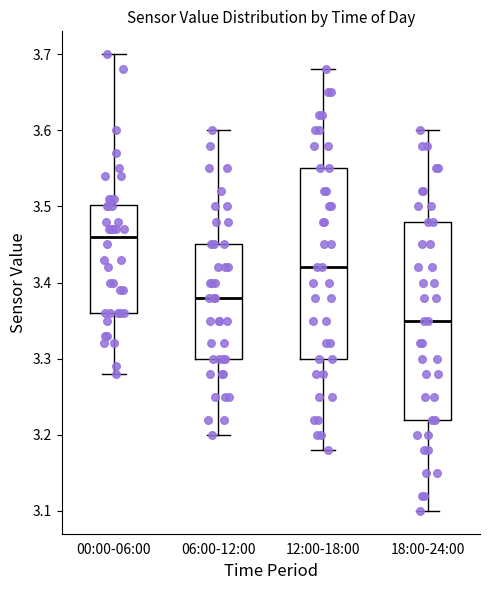

Which box's median line is the lowest?

18:00-24:00